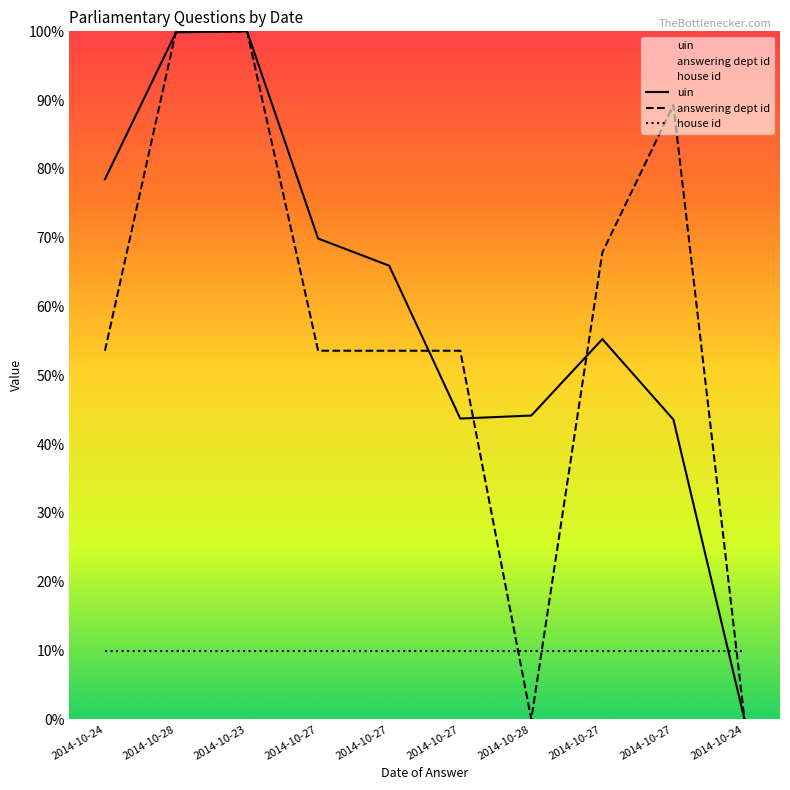

The value of house id at 2014-10-27 is 10.0. True or false?

True